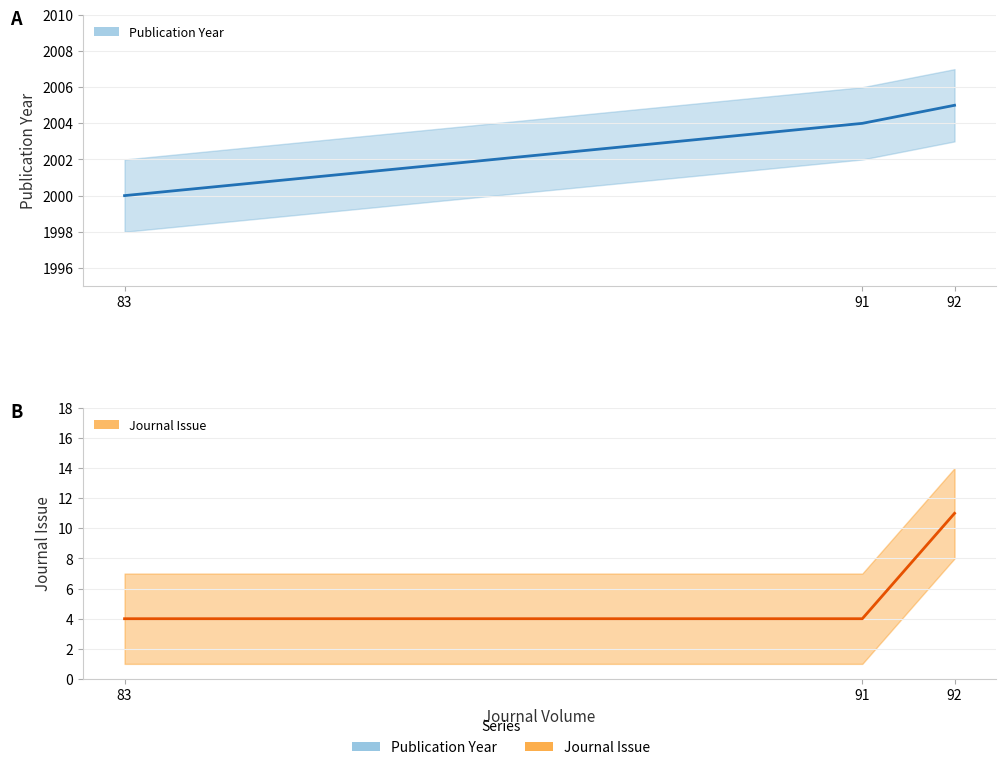

Which series has the largest range (max minus min)?

Journal Issue